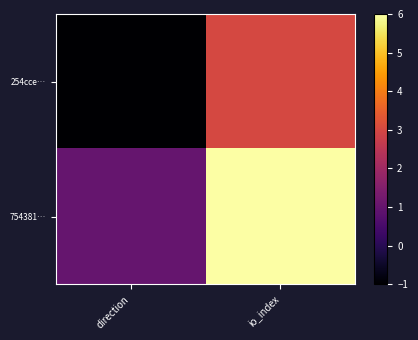

Reading left to right, extract all data points from this chart.

254cce…: direction=-1	io_index=3
754381…: direction=1	io_index=6